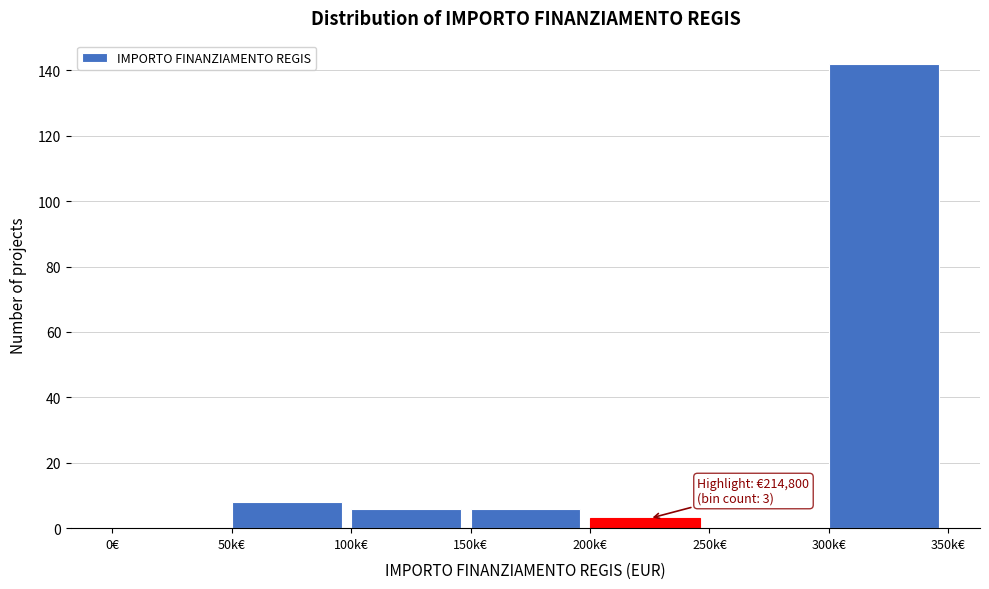

Reading right to left, what are all the values shown in this chart?

300k€=142	250k€=0	200k€=3	150k€=6	100k€=6	50k€=8	0€=0